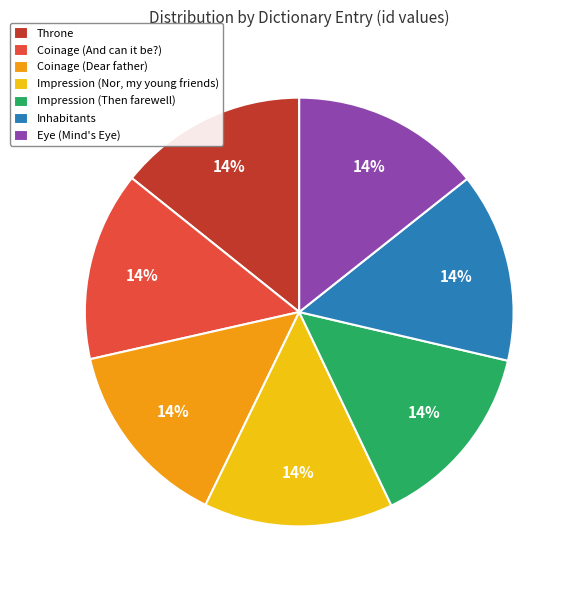

True or false: Impression (Nor, my young friends) accounts for 14% of the total.

True